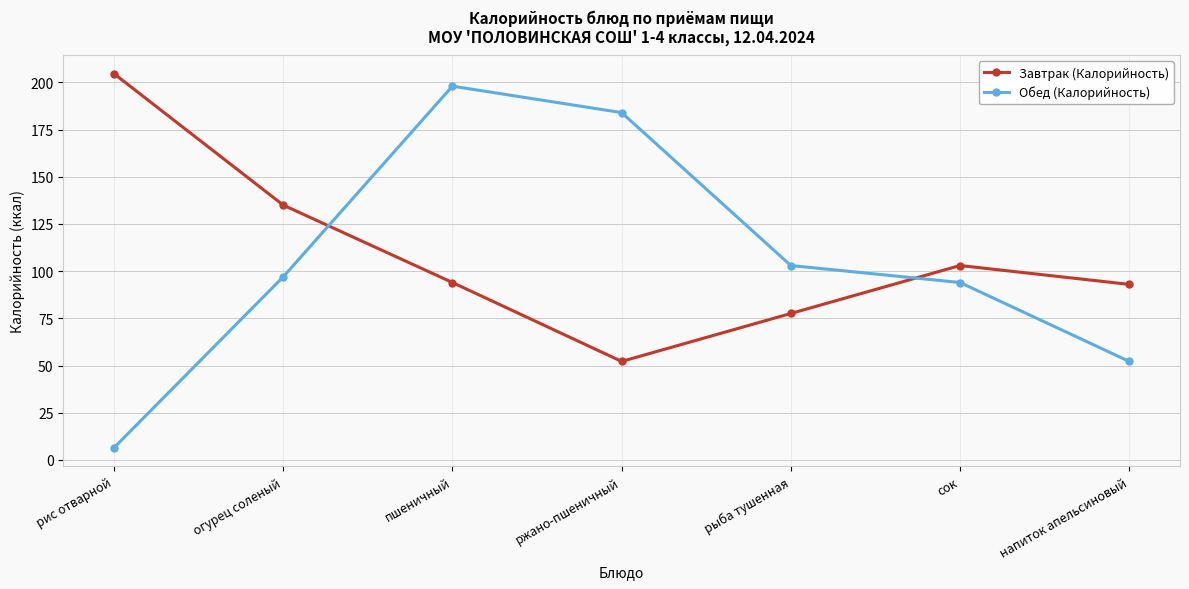

How many intersections are there between Завтрак (Калорийность) and Обед (Калорийность)?

2